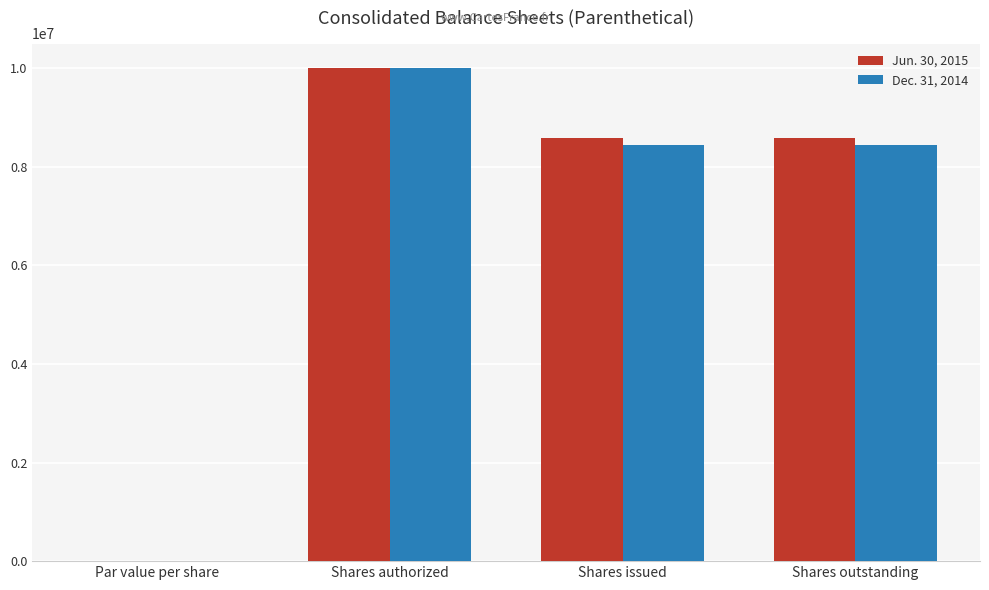

At which label does Jun. 30, 2015 reach its peak?

Shares authorized